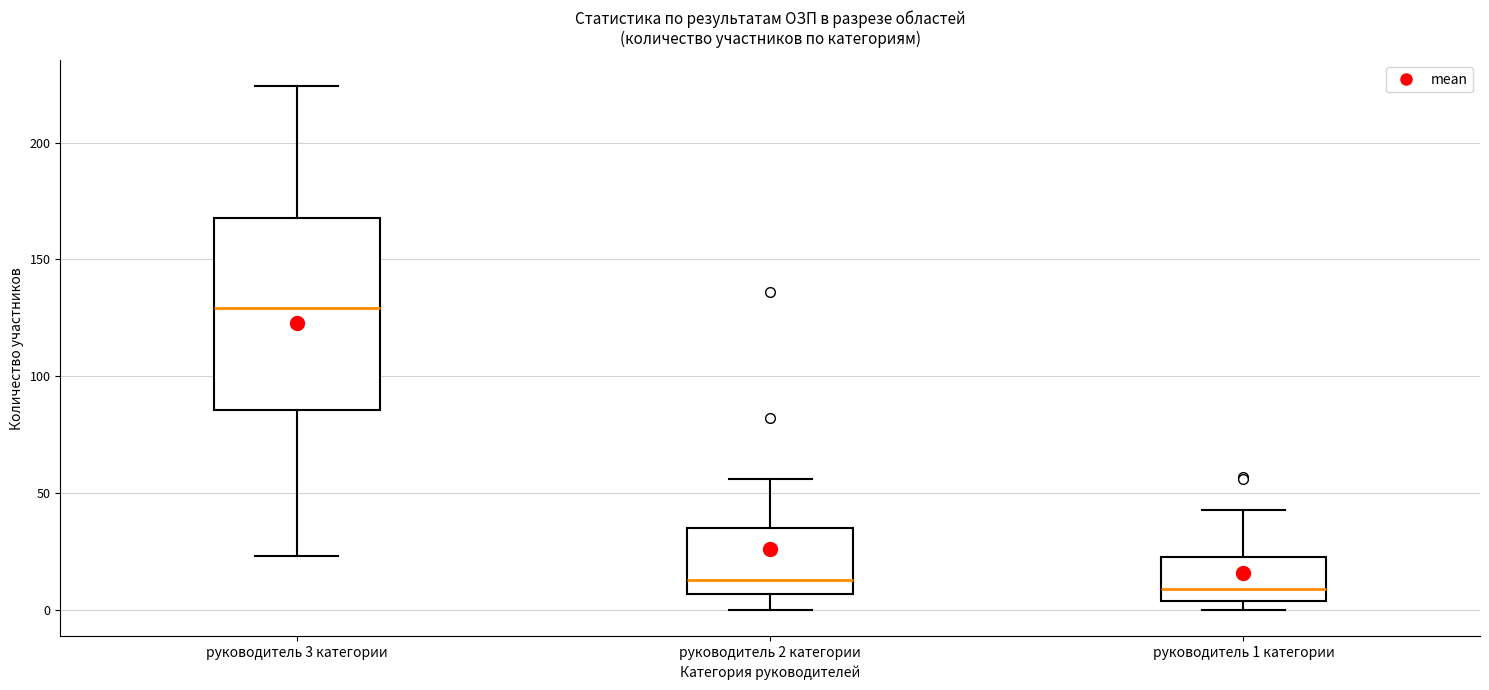

Reading left to right, transcribe this box plot: for each box, give where its median line is, the range the box spans, and where its two whiskers end, as read against the y-axis. The values are not printed on the chart, so give them approximately, as read against the axis.

руководитель 3 категории: median 130, box 85 to 170, whiskers 25 to 225
руководитель 2 категории: median 15, box 5 to 35, whiskers 0 to 55
руководитель 1 категории: median 10, box 5 to 25, whiskers 0 to 45